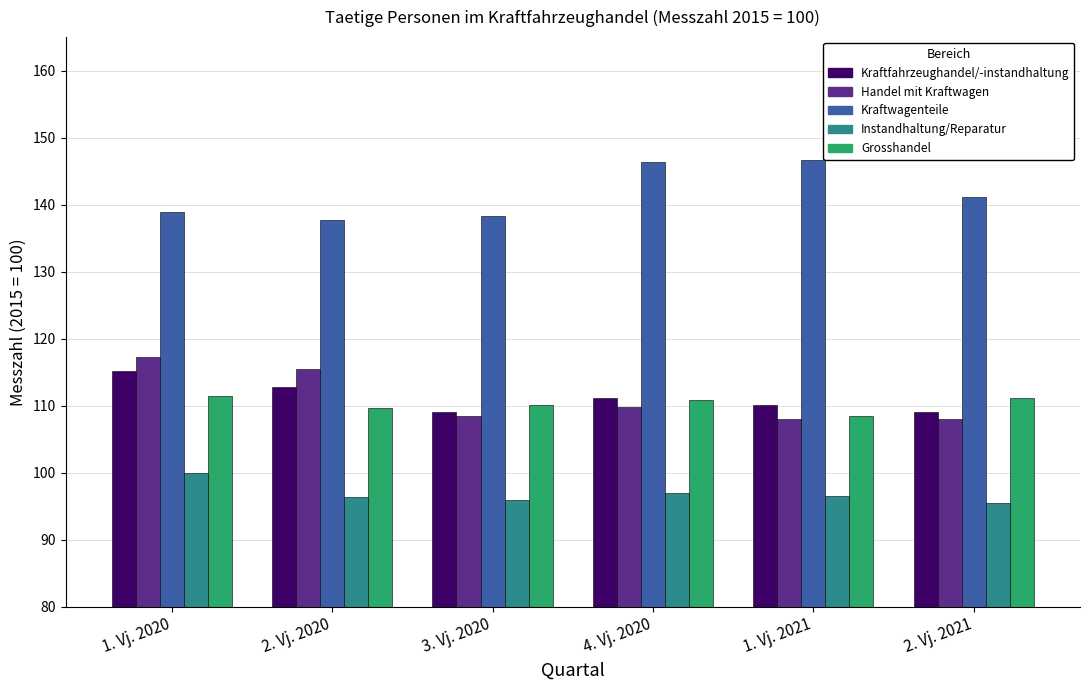

What is the label of the 6th bar from the left?

2. Vj. 2021